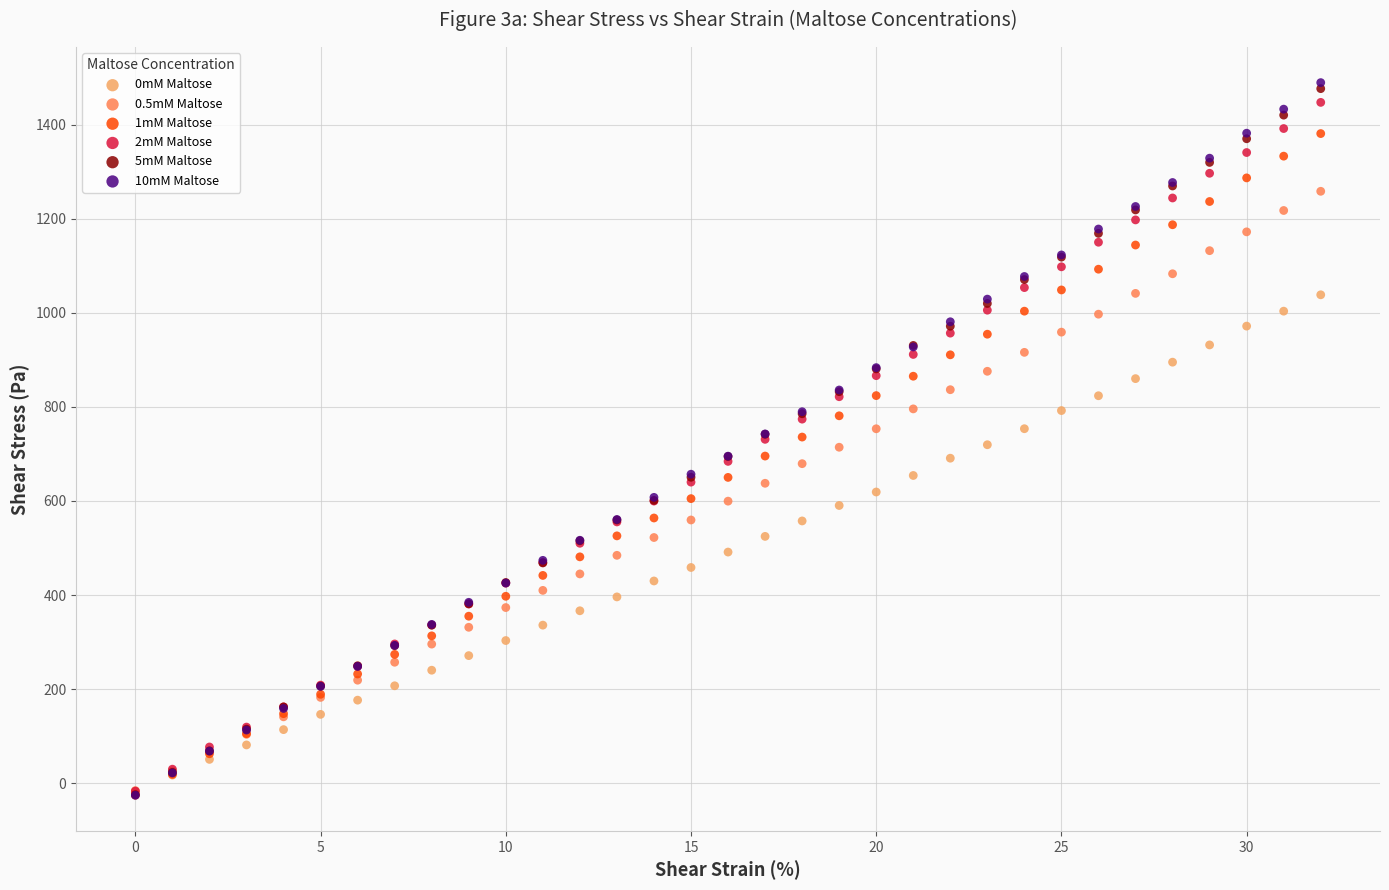

What are all the series names shown in the legend?

0mM Maltose, 0.5mM Maltose, 1mM Maltose, 2mM Maltose, 5mM Maltose, 10mM Maltose